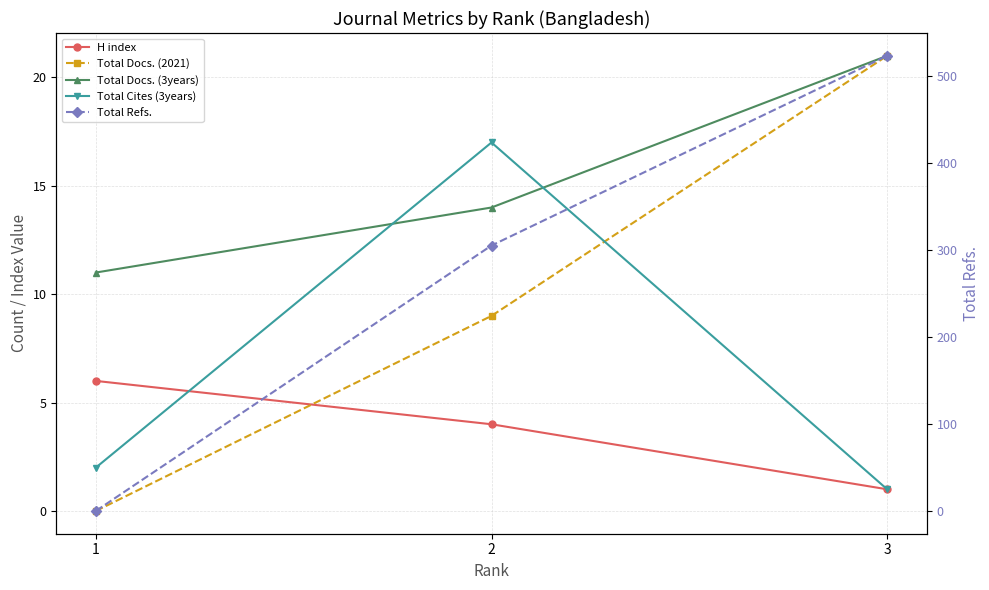

What is the difference between the maximum and minimum values in the Total Cites (3years) series?

16